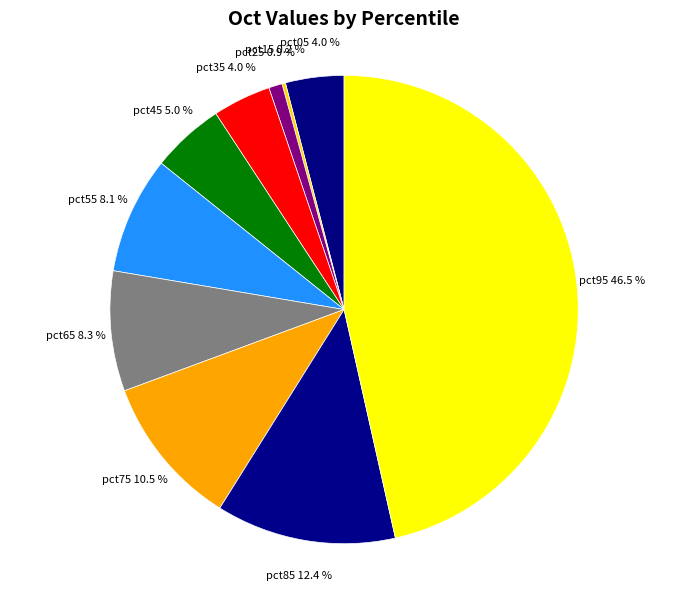

To the nearest percent, what is the average slice percentage?

10%